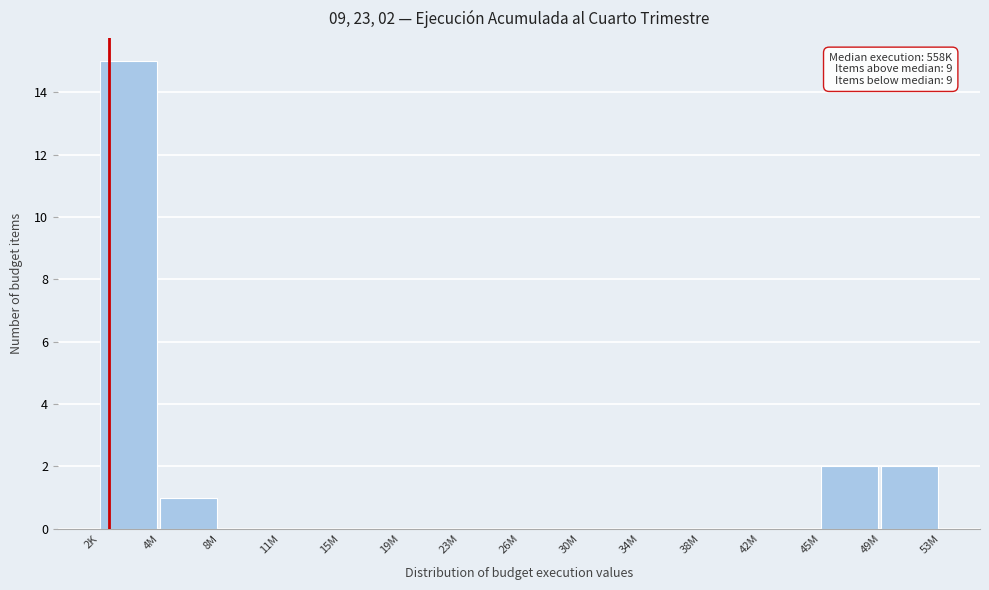

Reading right to left, extract all data points from this chart.

49M=2	45M=2	42M=0	38M=0	34M=0	30M=0	26M=0	23M=0	19M=0	15M=0	11M=0	8M=0	4M=1	2K=15